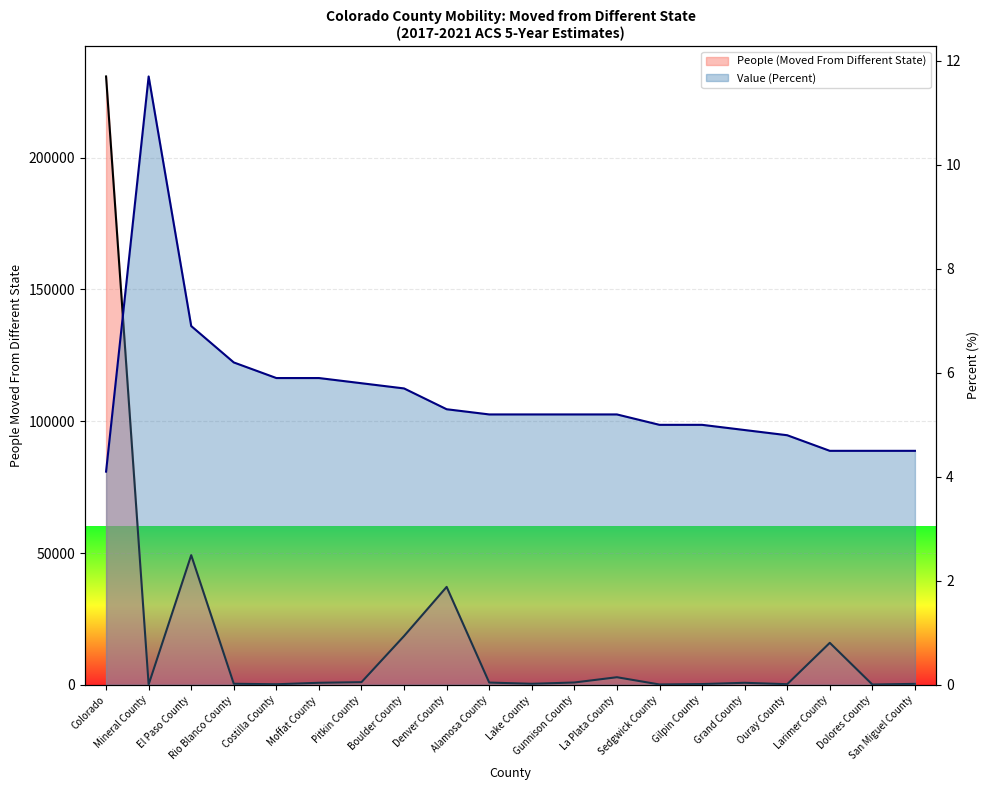

Is the value of People (Moved From Different State) at Ouray County greater than the value of Value (Percent) at Boulder County?

Yes